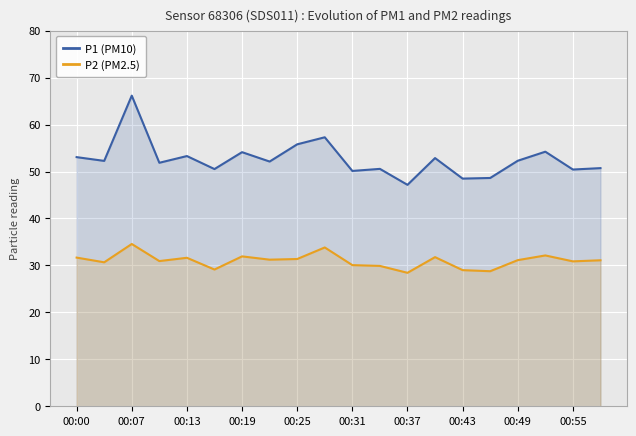

Which series has the widest spread of values?

P1 (PM10)